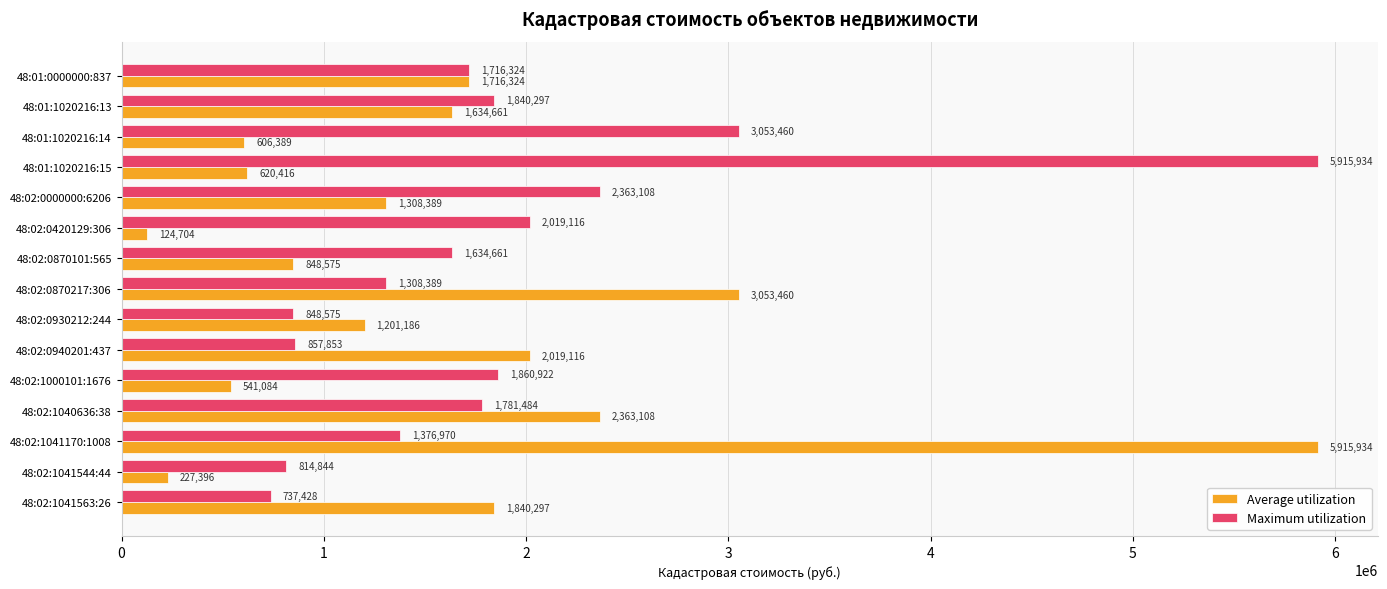

What is the difference between the maximum and minimum values in the Average utilization series?

5791230.0